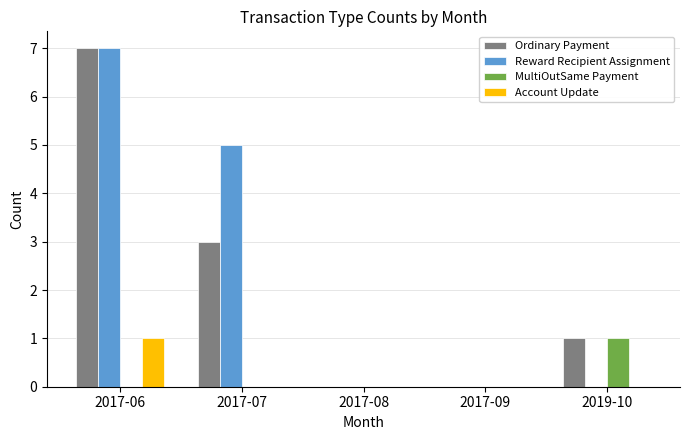

Is the value of Account Update at 2017-09 greater than the value of Reward Recipient Assignment at 2017-07?

No